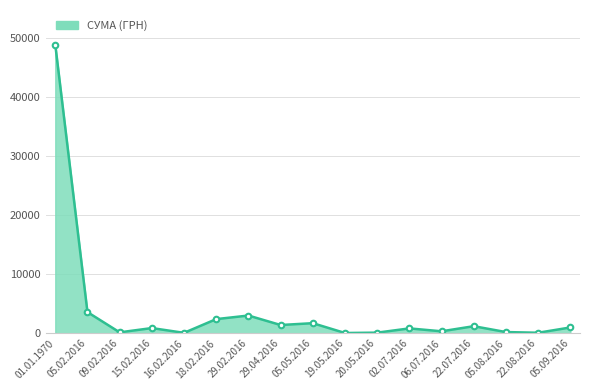

True or false: there are more than 0 points higher than both neighbors.

True